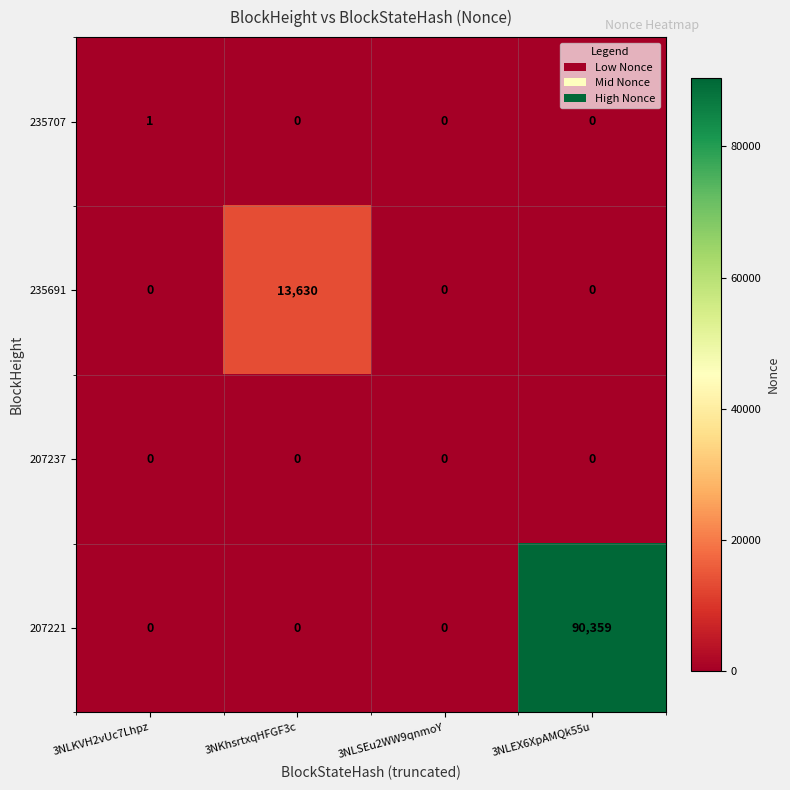

Which series has the largest range (max minus min)?

207221